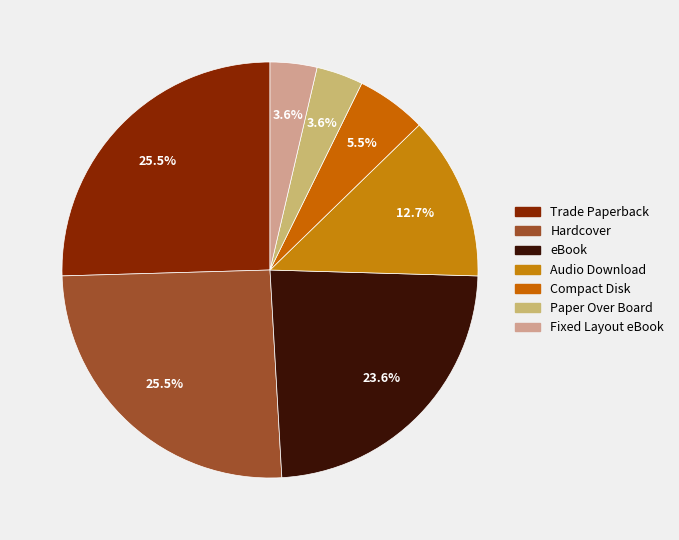

To the nearest percent, what is the average slice percentage?

14%